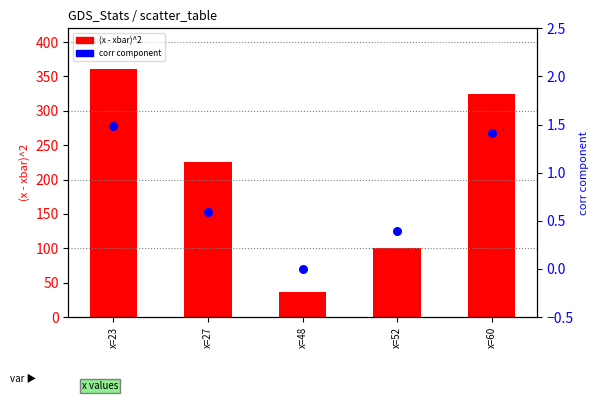

At which category is the sum across all series the highest?

x=23